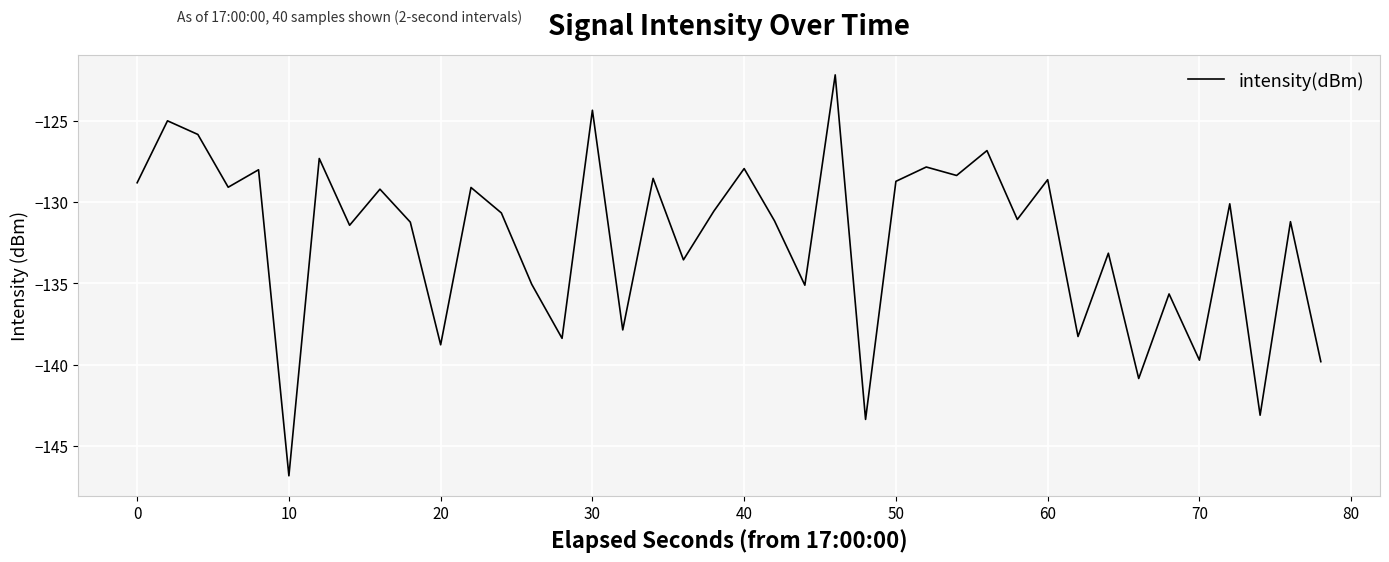

Count the number of data series in this chart.

1